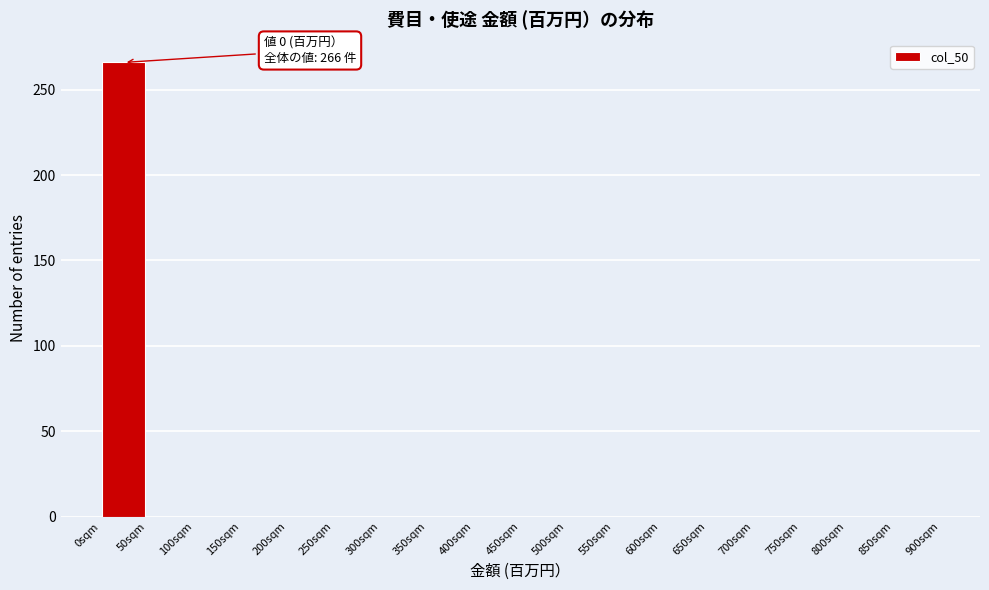

Which range on the x-axis has the tallest bar?

0 to 50